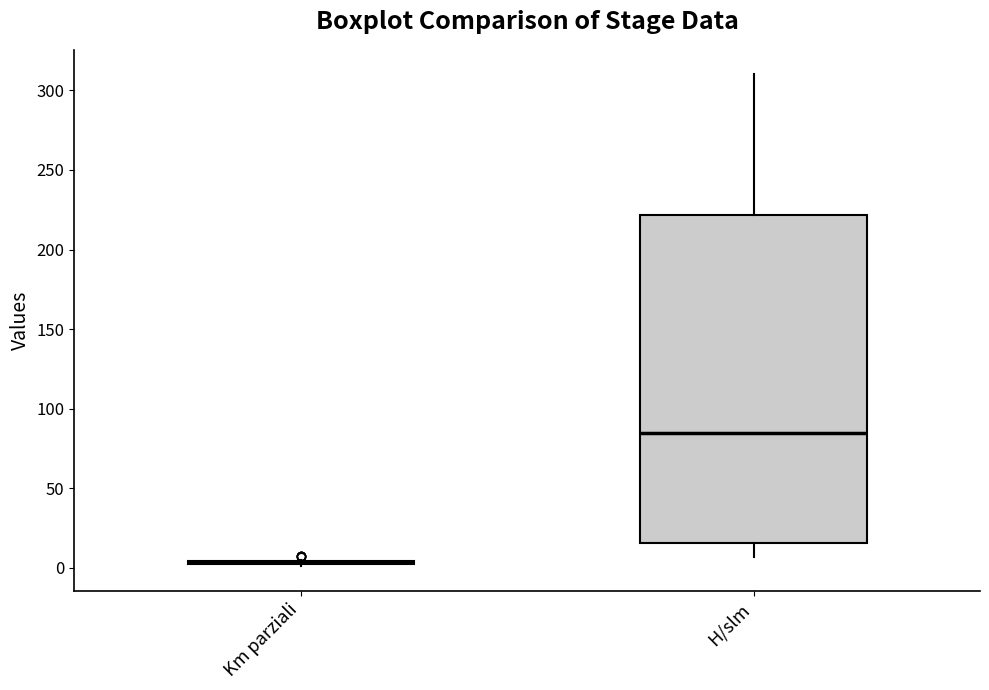

Reading left to right, transcribe this box plot: for each box, give where its median line is, the range the box spans, and where its two whiskers end, as read against the y-axis. The values are not printed on the chart, so give them approximately, as read against the axis.

Km parziali: box collapsed to a line at 5, whiskers 0 to 5
H/slm: median 85, box 15 to 220, whiskers 5 to 310